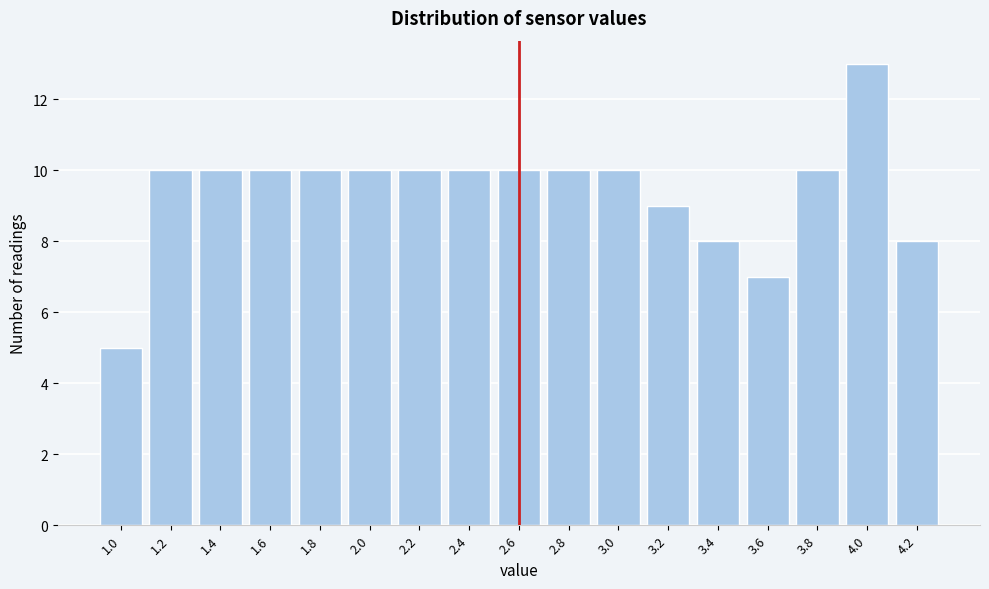

Reading right to left, what are all the values shown in this chart?

4.2=8	4.0=13	3.8=10	3.6=7	3.4=8	3.2=9	3.0=10	2.8=10	2.6=10	2.4=10	2.2=10	2.0=10	1.8=10	1.6=10	1.4=10	1.2=10	1.0=5